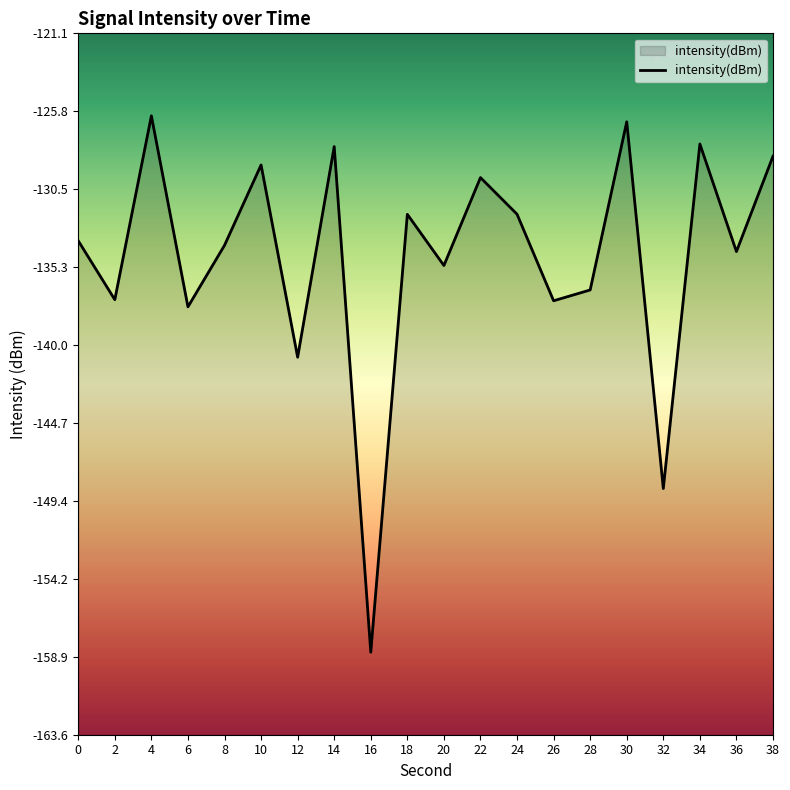

What is the difference between the second highest and minimum values?

32.2